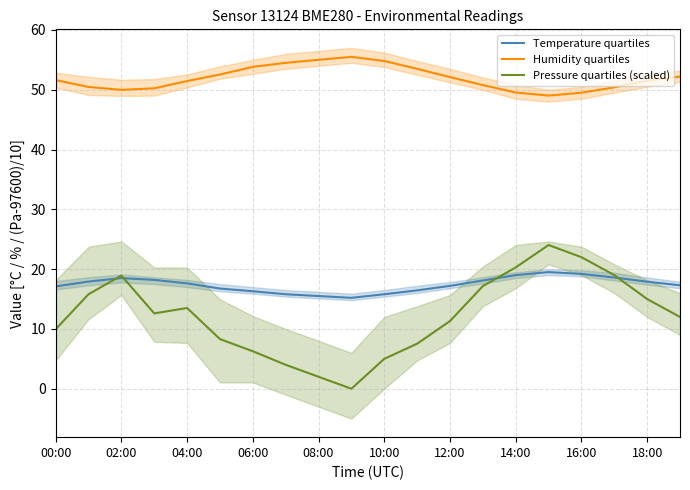

True or false: Humidity quartiles and Temperature quartiles cross at least once.

False